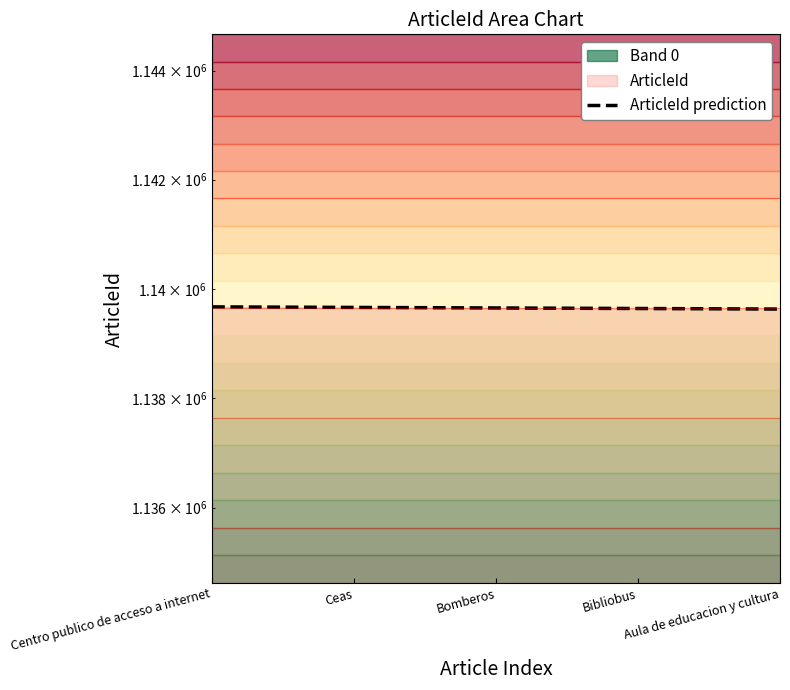

What is the label of the 4th point from the right?

Ceas